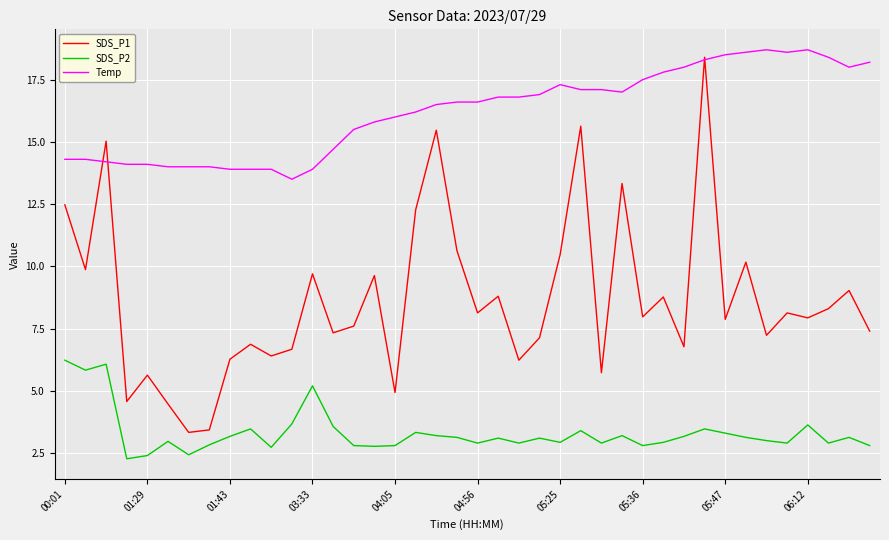

Which series has the largest total across all categories?

Temp